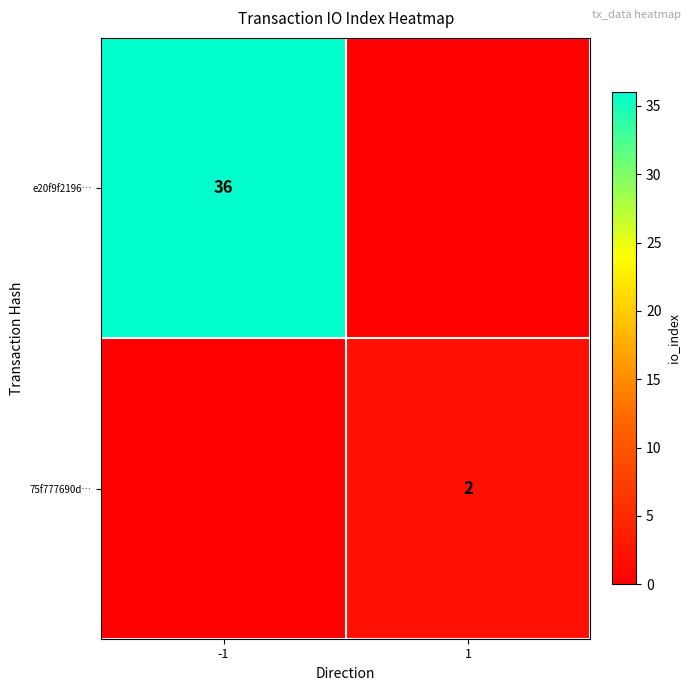

Count the number of categories in the chart.

2